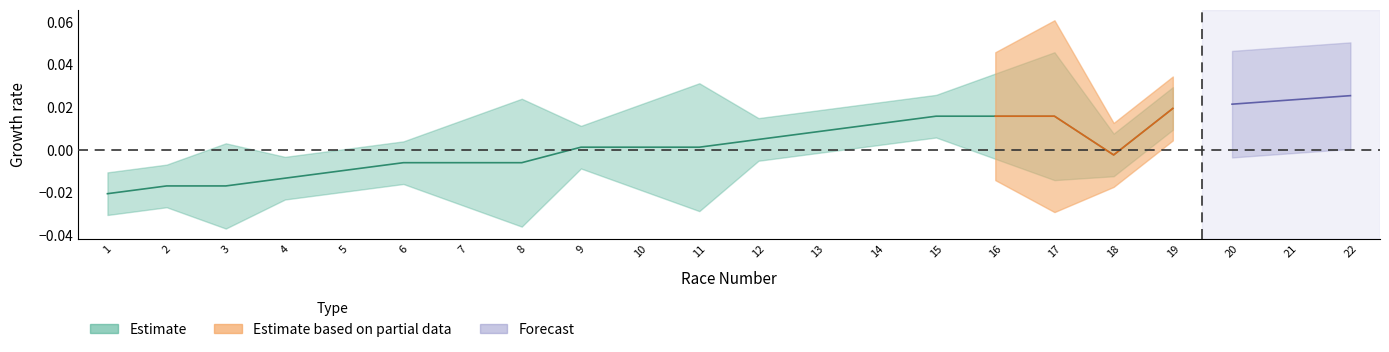

List the labels in order of value, smallest first.

1, 2, 3, 4, 5, 6, 7, 8, 18, 9, 10, 11, 12, 13, 14, 15, 16, 17, 19